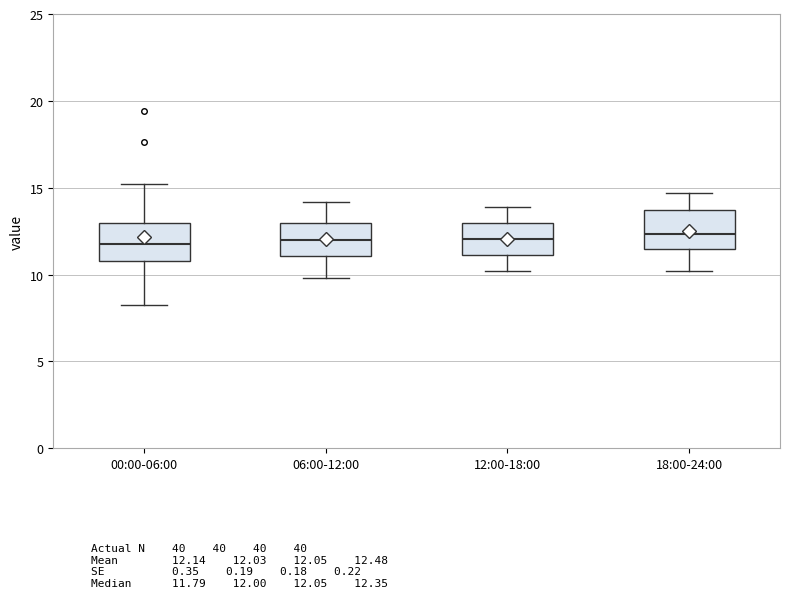

Reading left to right, read every box against the y-axis: the position of its median line, the range the box covers, and the ends of its whiskers. The values are not printed on the chart, so give them approximately, as read against the axis.

00:00-06:00: median 12.0, box 11.0 to 13.0, whiskers 8.5 to 15.0
06:00-12:00: median 12.0, box 11.0 to 13.0, whiskers 10.0 to 14.0
12:00-18:00: median 12.0, box 11.0 to 13.0, whiskers 10.0 to 14.0
18:00-24:00: median 12.5, box 11.5 to 13.5, whiskers 10.0 to 14.5